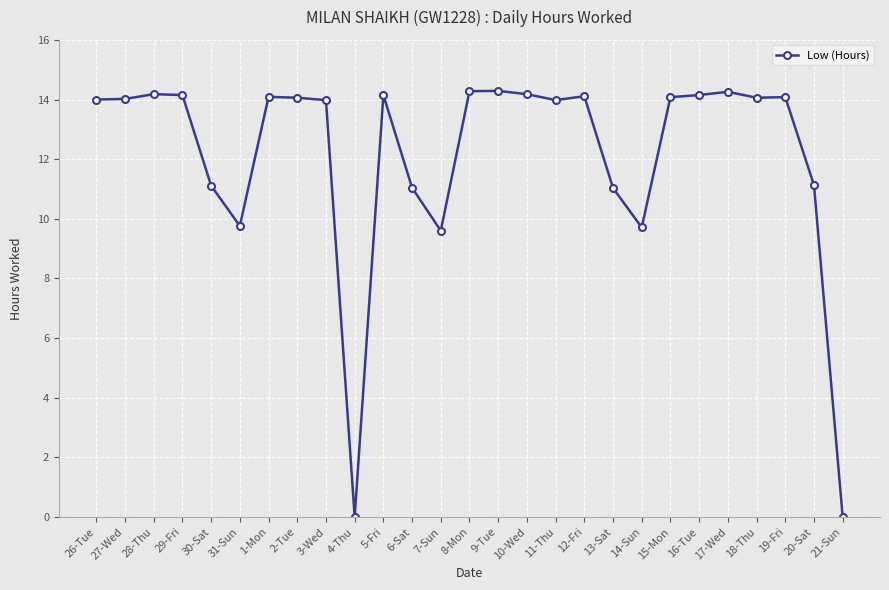

What is the label of the 17th point from the left?

11-Thu